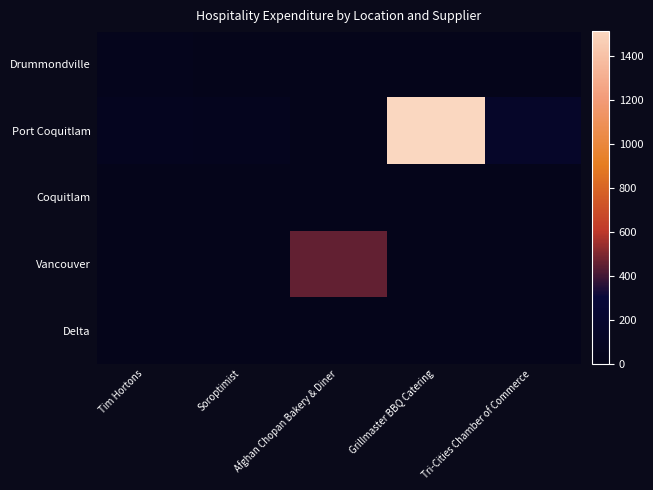

Reading left to right, transcribe all the data shown in this chart.

Drummondville: Tim Hortons=24.0	Soroptimist=0.0	Afghan Chopan Bakery & Diner=0.0	Grillmaster BBQ Catering=0.0	Tri-Cities Chamber of Commerce=0.0
Port Coquitlam: Tim Hortons=48.6	Soroptimist=45.0	Afghan Chopan Bakery & Diner=0.0	Grillmaster BBQ Catering=1514.0	Tri-Cities Chamber of Commerce=150.0
Coquitlam: Tim Hortons=0.0	Soroptimist=0.0	Afghan Chopan Bakery & Diner=0.0	Grillmaster BBQ Catering=0.0	Tri-Cities Chamber of Commerce=0.0
Vancouver: Tim Hortons=0.0	Soroptimist=0.0	Afghan Chopan Bakery & Diner=452.1	Grillmaster BBQ Catering=0.0	Tri-Cities Chamber of Commerce=0.0
Delta: Tim Hortons=0.0	Soroptimist=0.0	Afghan Chopan Bakery & Diner=0.0	Grillmaster BBQ Catering=0.0	Tri-Cities Chamber of Commerce=0.0